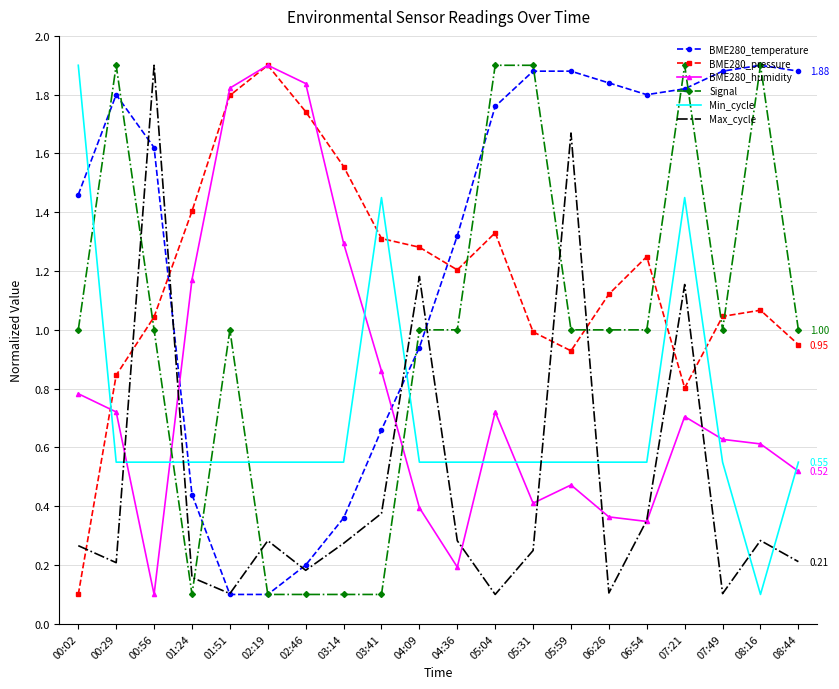

Count the number of categories in the chart.

20